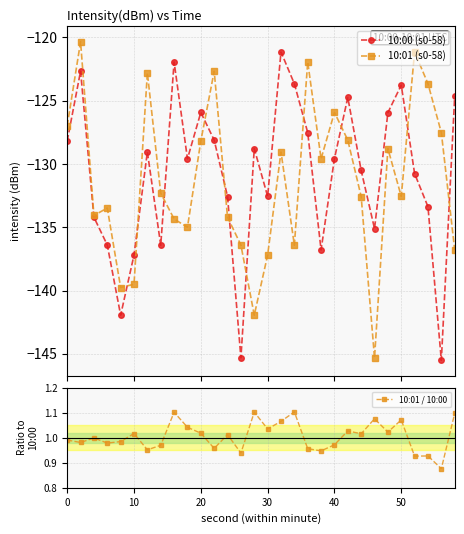

In 10:01 (s0-58), how many points are higher than both neighbors (excluding endpoints)?

9